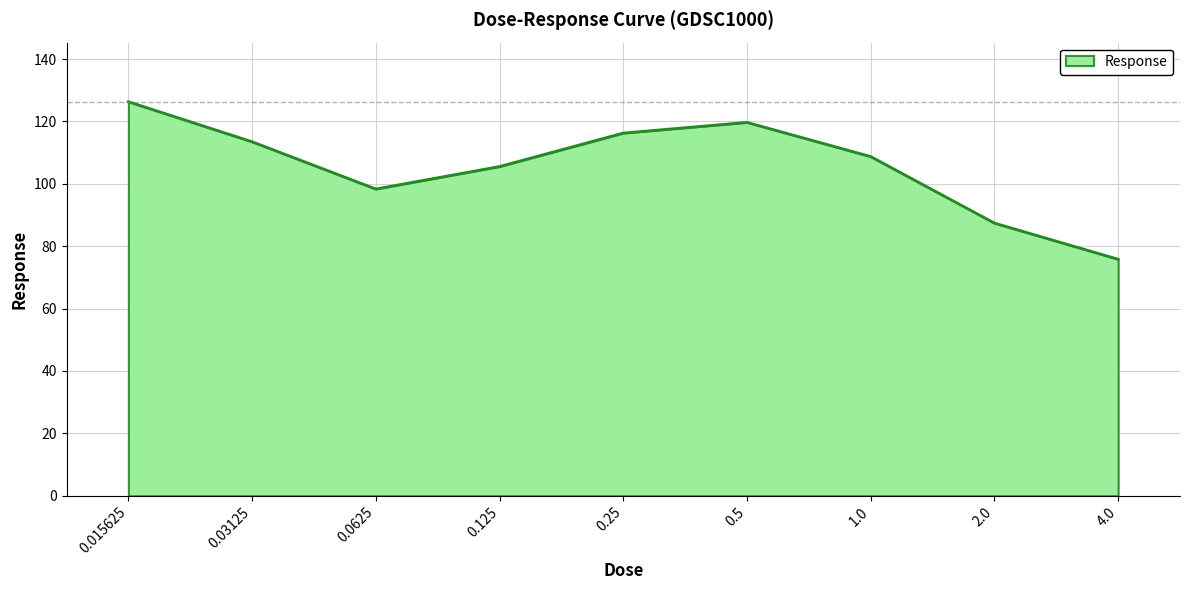

Reading left to right, list all the values displayed in this chart.

126.3	113.5	98.3	105.5	116.3	119.7	108.7	87.4	75.8